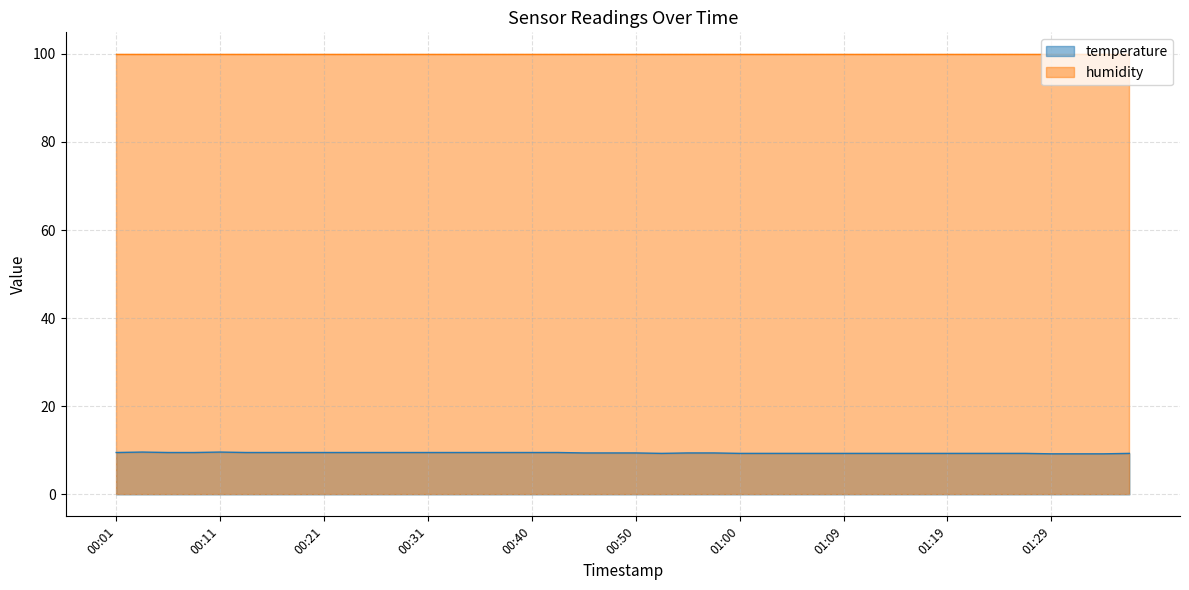

The value at 00:18 is 9.5. True or false?

True